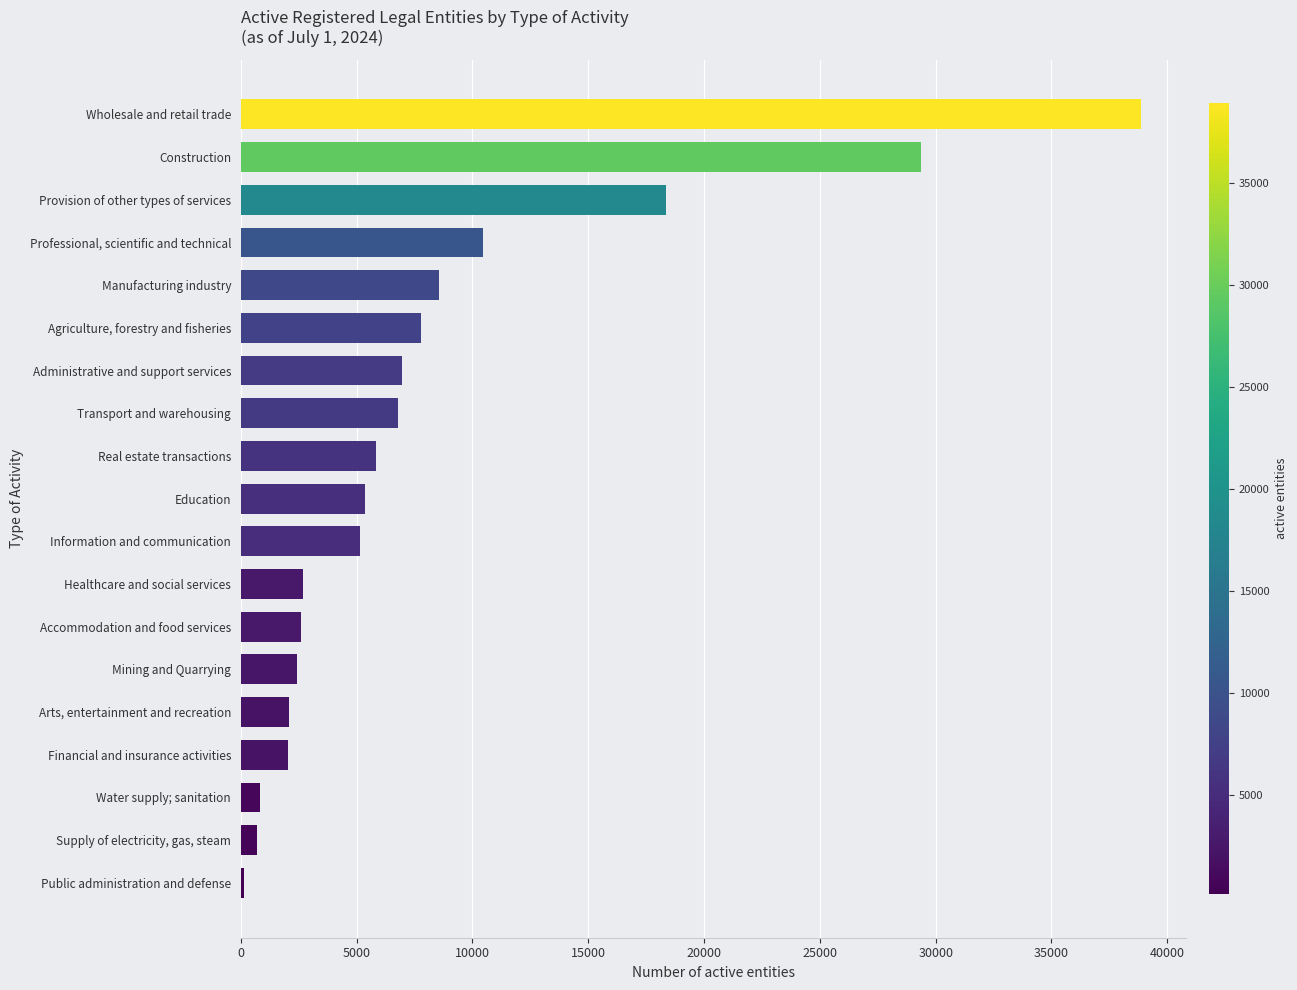

Between Administrative and support services and Manufacturing industry, which is larger?

Manufacturing industry